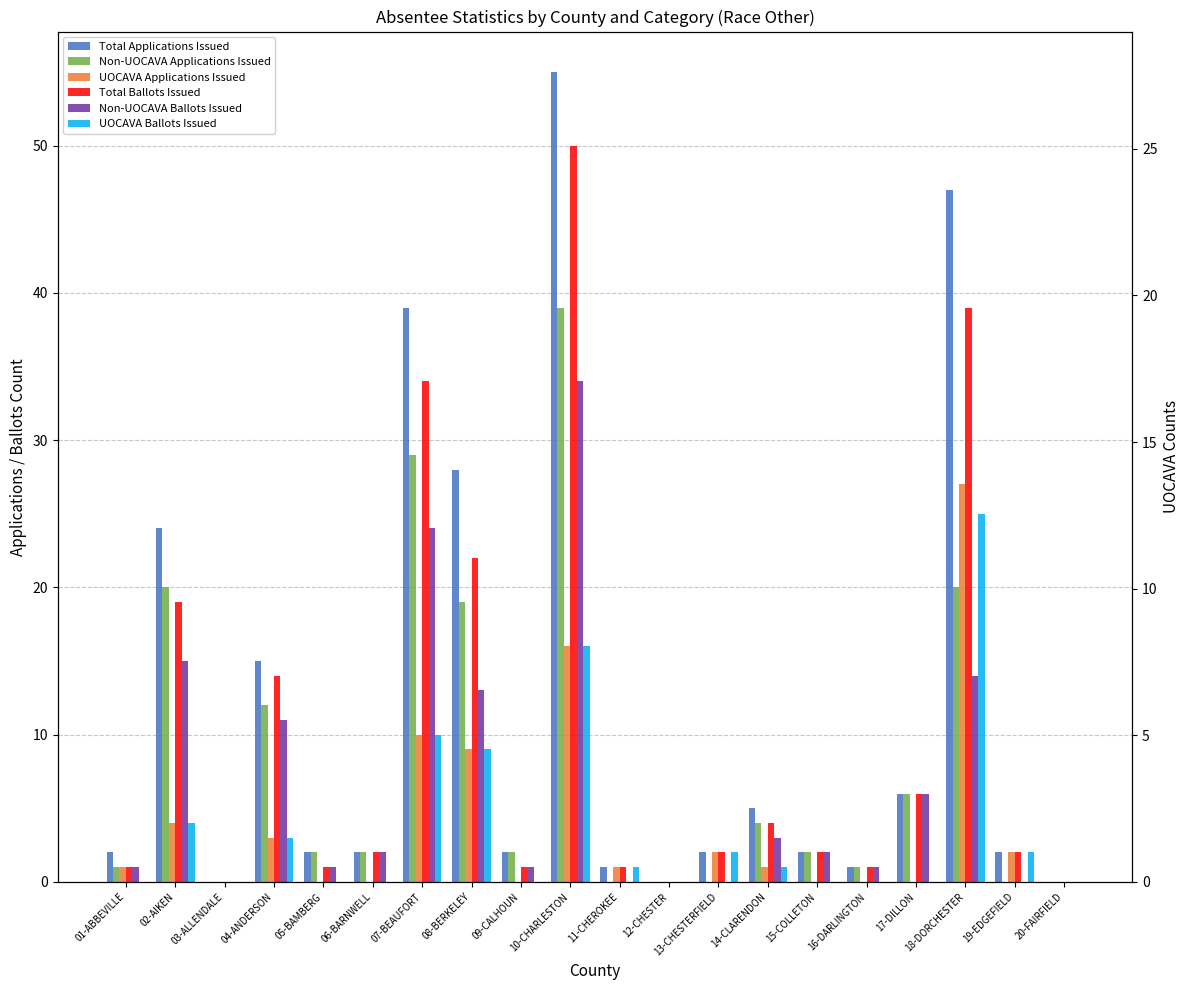

What is the label of the 13th bar from the right?

08-BERKELEY